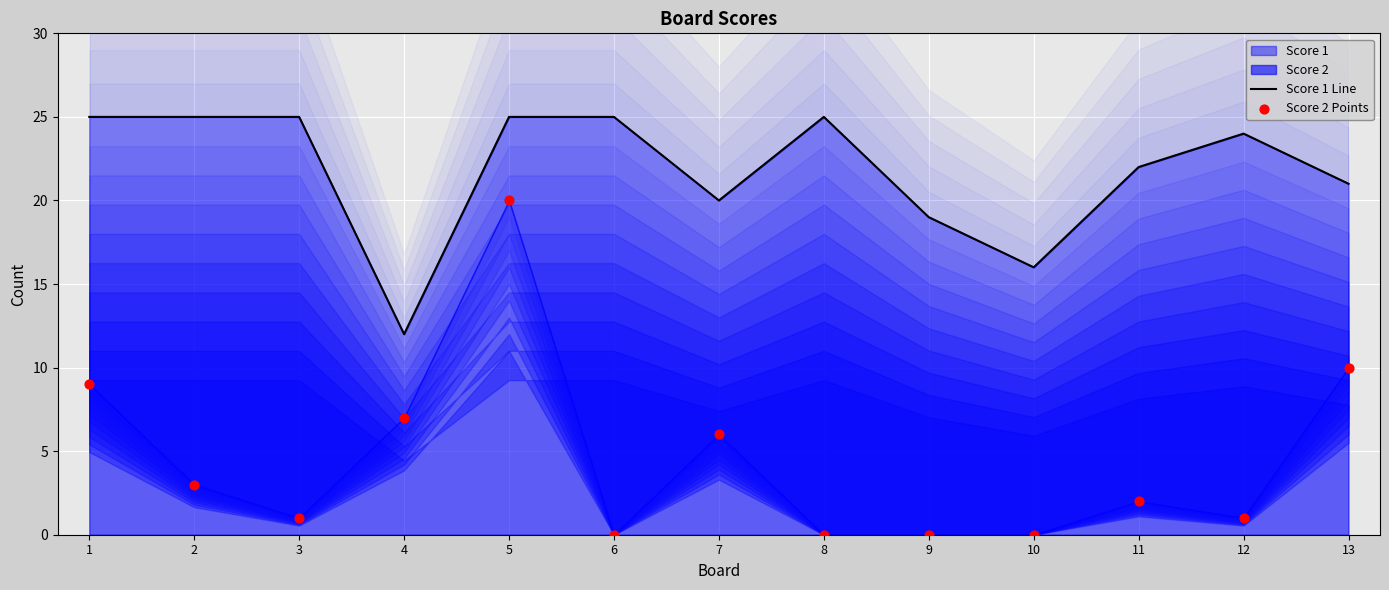

What is the total value across all series at 1?

34